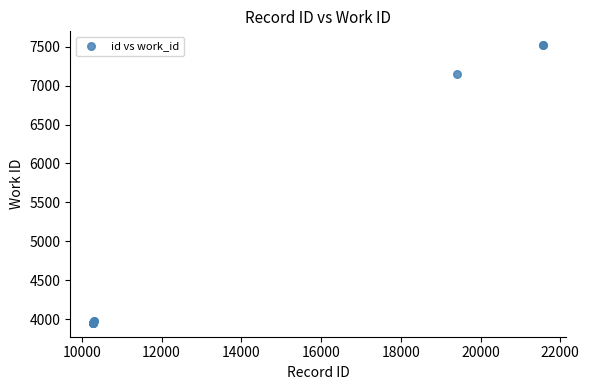

What Y value in the scatter plot is closest to 5735?

7150